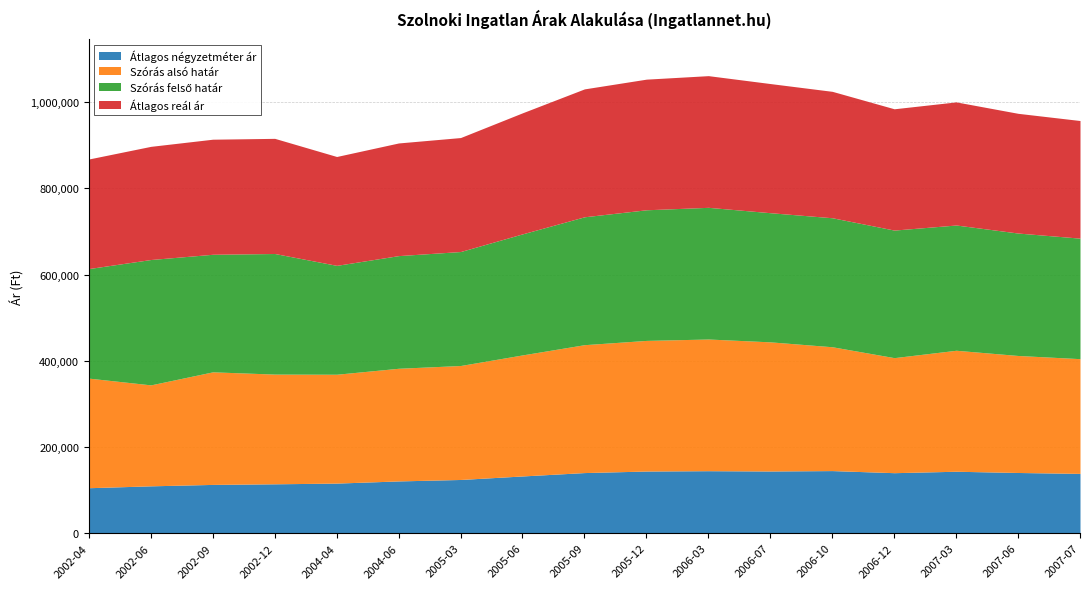

At 2007-03, list the series in order from largest to smallest.

Szórás felső határ, Átlagos reál ár, Szórás alsó határ, Átlagos négyzetméter ár